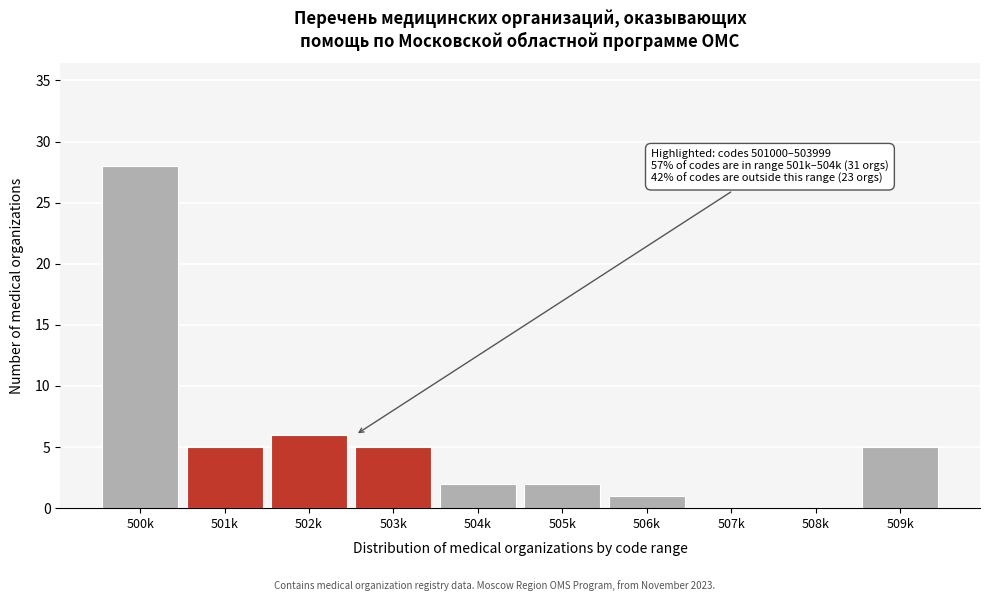

Reading left to right, list all the values displayed in this chart.

500k=28	501k=5	502k=6	503k=5	504k=2	505k=2	506k=1	507k=0	508k=0	509k=5